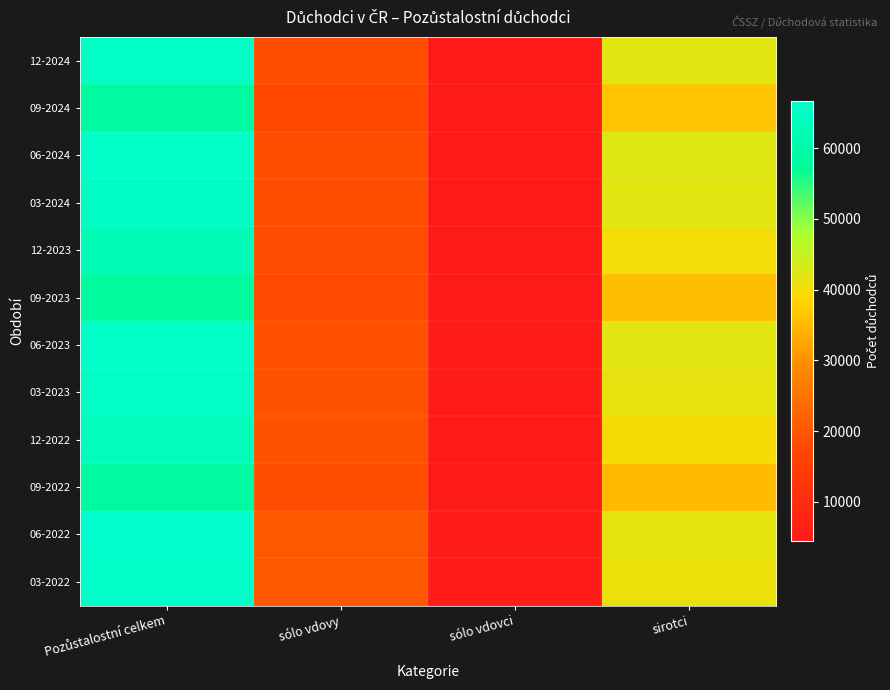

Reading right to left, transcribe all the data shown in this chart.

12-2024: sirotci=41951	sólo vdovci=4691	sólo vdovy=18635	Pozůstalostní celkem=65277
09-2024: sirotci=36266	sólo vdovci=4422	sólo vdovy=17493	Pozůstalostní celkem=58181
06-2024: sirotci=42540	sólo vdovci=4794	sólo vdovy=18724	Pozůstalostní celkem=66058
03-2024: sirotci=41960	sólo vdovci=4669	sólo vdovy=18472	Pozůstalostní celkem=65101
12-2023: sirotci=39928	sólo vdovci=4573	sólo vdovy=18135	Pozůstalostní celkem=62636
09-2023: sirotci=35717	sólo vdovci=4547	sólo vdovy=17850	Pozůstalostní celkem=58114
06-2023: sirotci=41891	sólo vdovci=4931	sólo vdovy=19101	Pozůstalostní celkem=65923
03-2023: sirotci=41242	sólo vdovci=4911	sólo vdovy=19272	Pozůstalostní celkem=65425
12-2022: sirotci=39451	sólo vdovci=4772	sólo vdovy=19259	Pozůstalostní celkem=63482
09-2022: sirotci=35157	sólo vdovci=4571	sólo vdovy=18700	Pozůstalostní celkem=58428
06-2022: sirotci=41468	sólo vdovci=4953	sólo vdovy=20205	Pozůstalostní celkem=66626
03-2022: sirotci=40744	sólo vdovci=4923	sólo vdovy=20185	Pozůstalostní celkem=65852